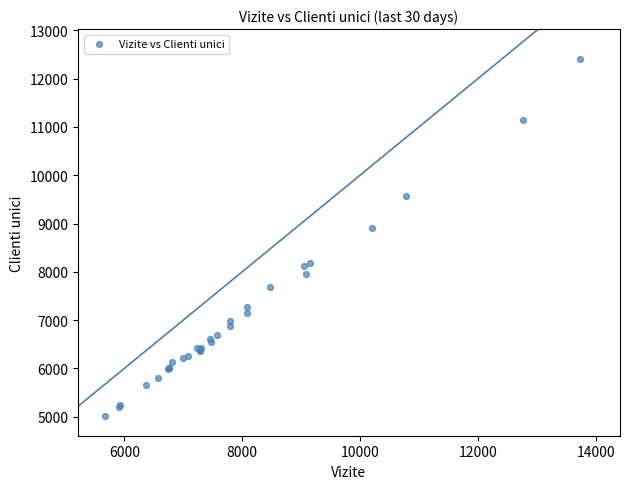

What Y value in the scatter plot is closest to 8706?

8906